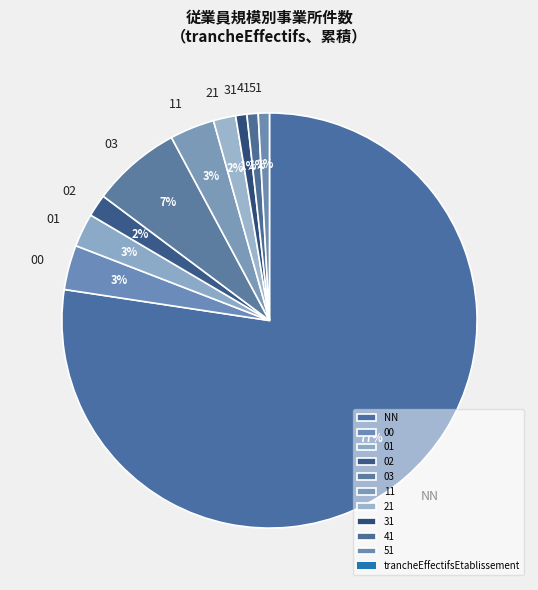

Which slice is the largest?

NN